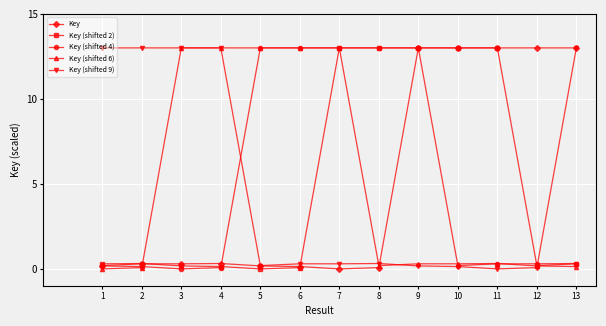

True or false: Key (shifted 9) has more than 0 points higher than both neighbors.

True